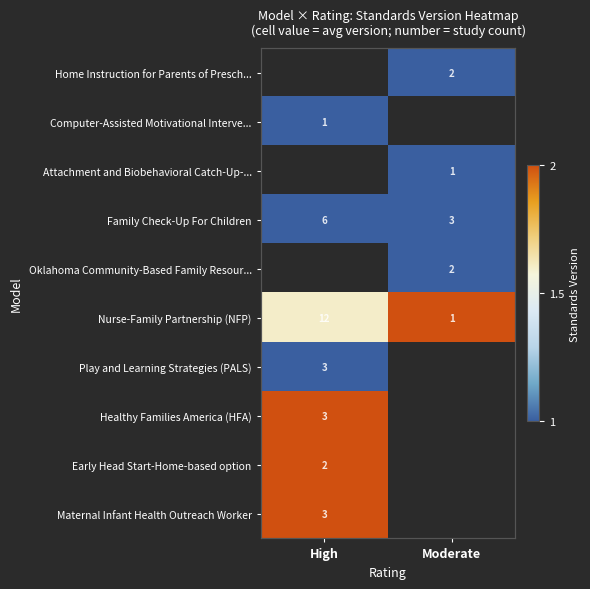

What is the approximate value of Nurse-Family Partnership (NFP) at High?

1.6